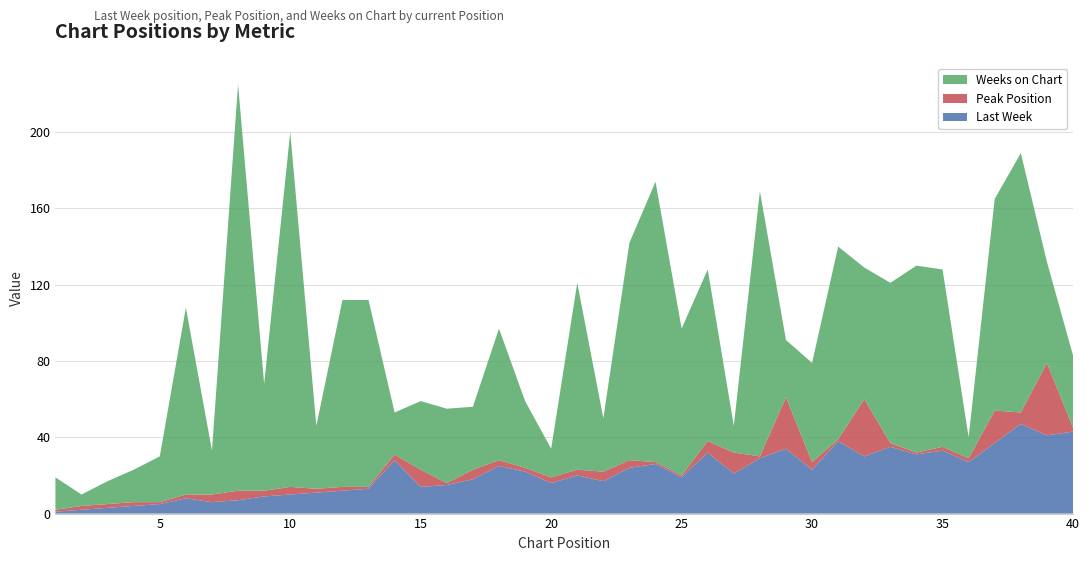

Reading right to left, list all the values displayed in this chart.

Last Week: 43	41	47	37	27	33	31	35	30	38	23	34	29	21	32	19	26	24	17	20	16	22	25	18	15	14	28	13	12	11	10	9	7	6	8	5	4	3	2	1
Peak Position: 2	38	6	17	2	2	1	2	30	1	4	27	1	11	6	1	1	4	5	3	3	2	3	5	1	9	3	1	2	2	4	3	5	4	2	1	2	2	2	1
Weeks on Chart: 38	53	136	111	11	93	98	84	69	101	52	30	139	14	90	77	147	114	28	98	15	35	69	33	39	36	22	98	98	33	186	56	213	23	98	24	17	12	6	17